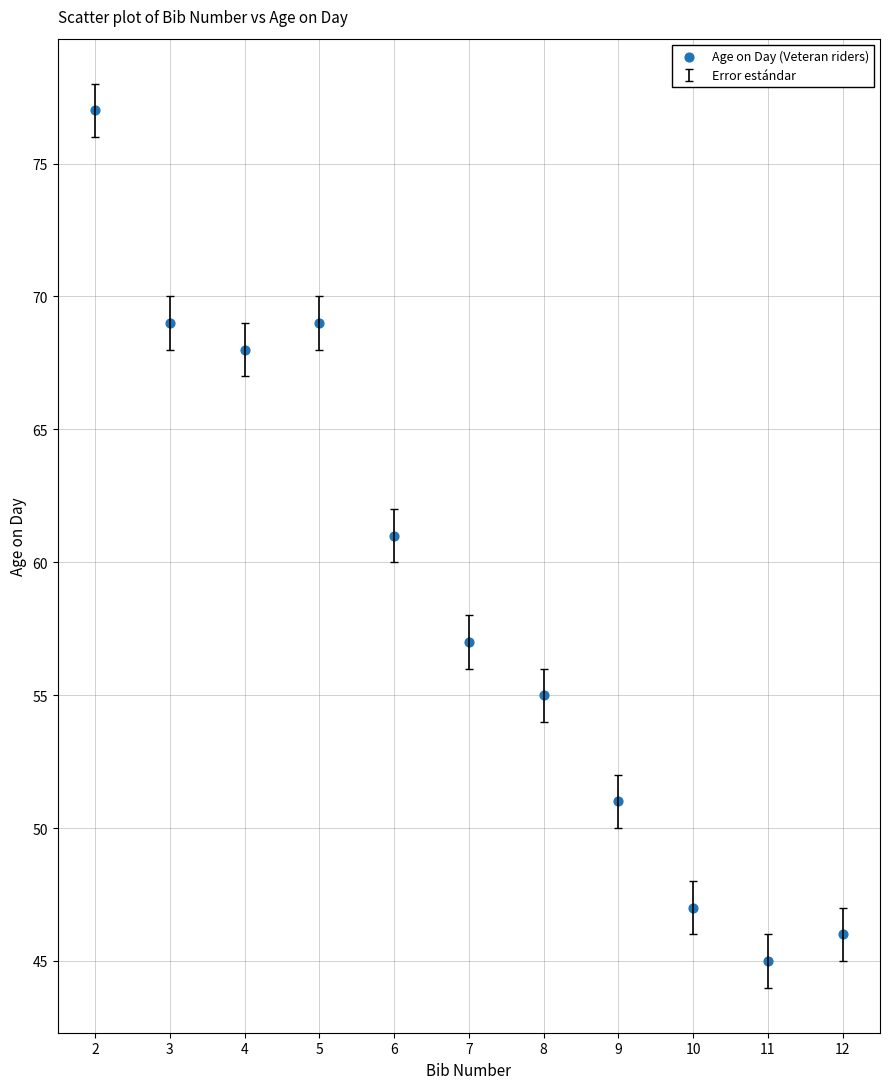

What is the average Y value?

59